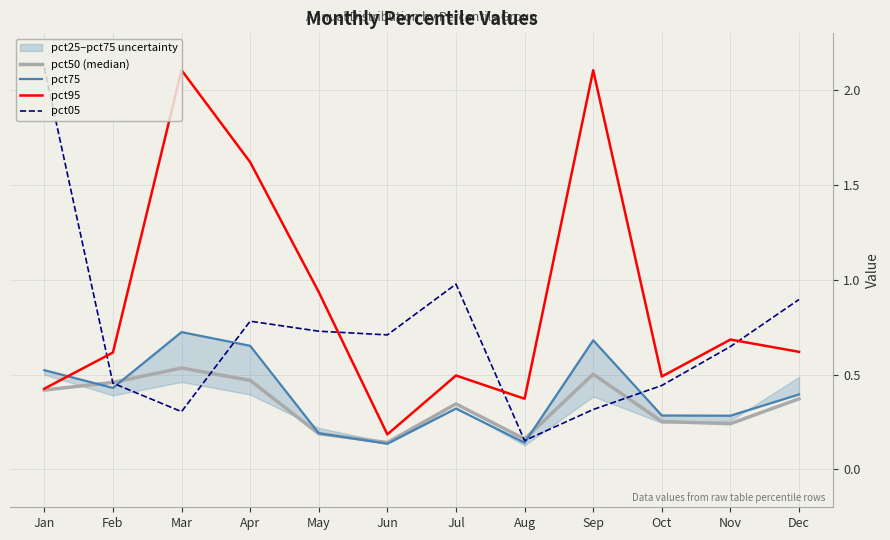

Reading right to left, what are all the values shown in this chart?

pct50 (median): Dec=0.4	Nov=0.2	Oct=0.3	Sep=0.5	Aug=0.2	Jul=0.3	Jun=0.1	May=0.2	Apr=0.5	Mar=0.5	Feb=0.5	Jan=0.4
pct75: Dec=0.4	Nov=0.3	Oct=0.3	Sep=0.7	Aug=0.1	Jul=0.3	Jun=0.1	May=0.2	Apr=0.7	Mar=0.7	Feb=0.4	Jan=0.5
pct95: Dec=0.6	Nov=0.7	Oct=0.5	Sep=2.1	Aug=0.4	Jul=0.5	Jun=0.2	May=0.9	Apr=1.6	Mar=2.1	Feb=0.6	Jan=0.4
pct05: Dec=0.9	Nov=0.6	Oct=0.4	Sep=0.3	Aug=0.2	Jul=1.0	Jun=0.7	May=0.7	Apr=0.8	Mar=0.3	Feb=0.5	Jan=2.1